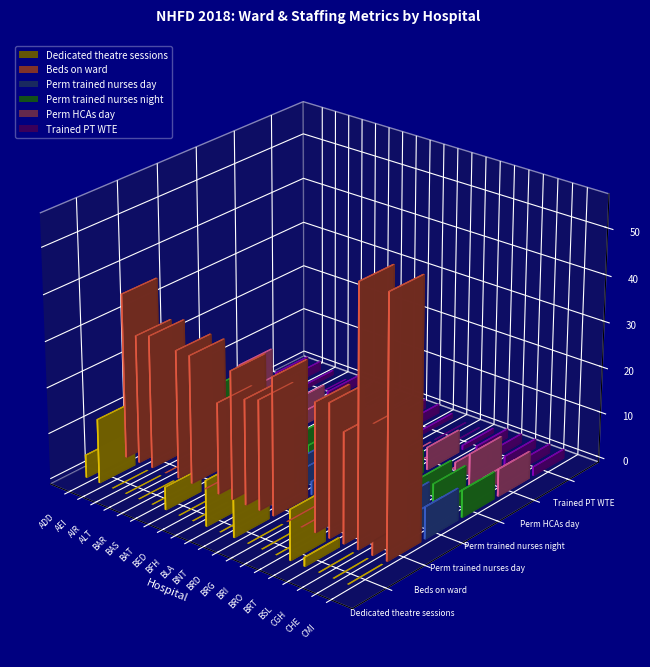

At which label does Perm trained nurses day reach its minimum?

ALT